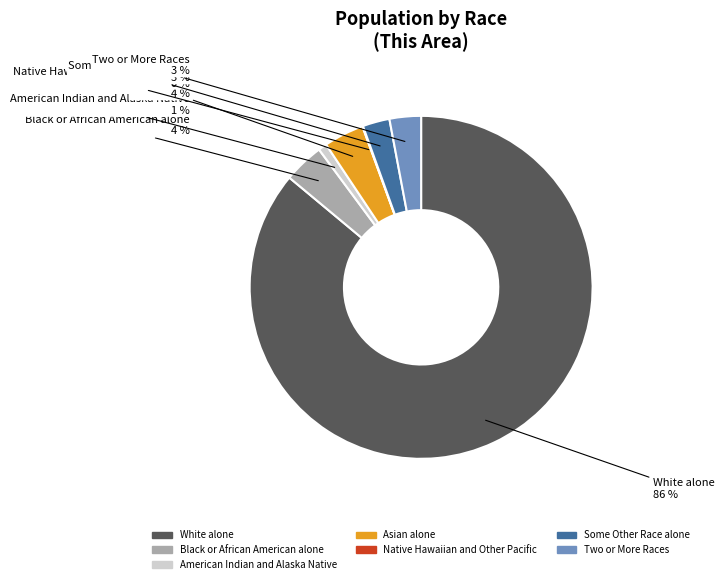

To the nearest percent, what is the average slice percentage?

14%